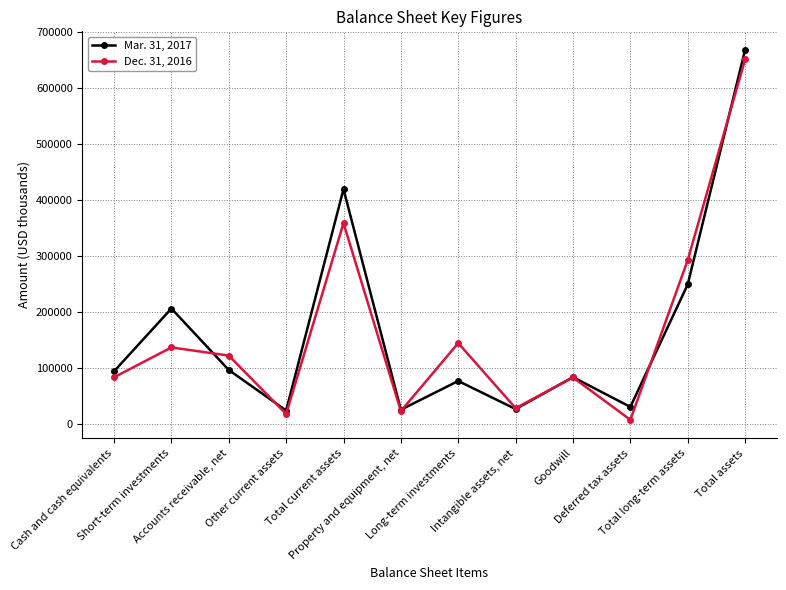

At which category does the chart reach its peak across all series?

Total assets